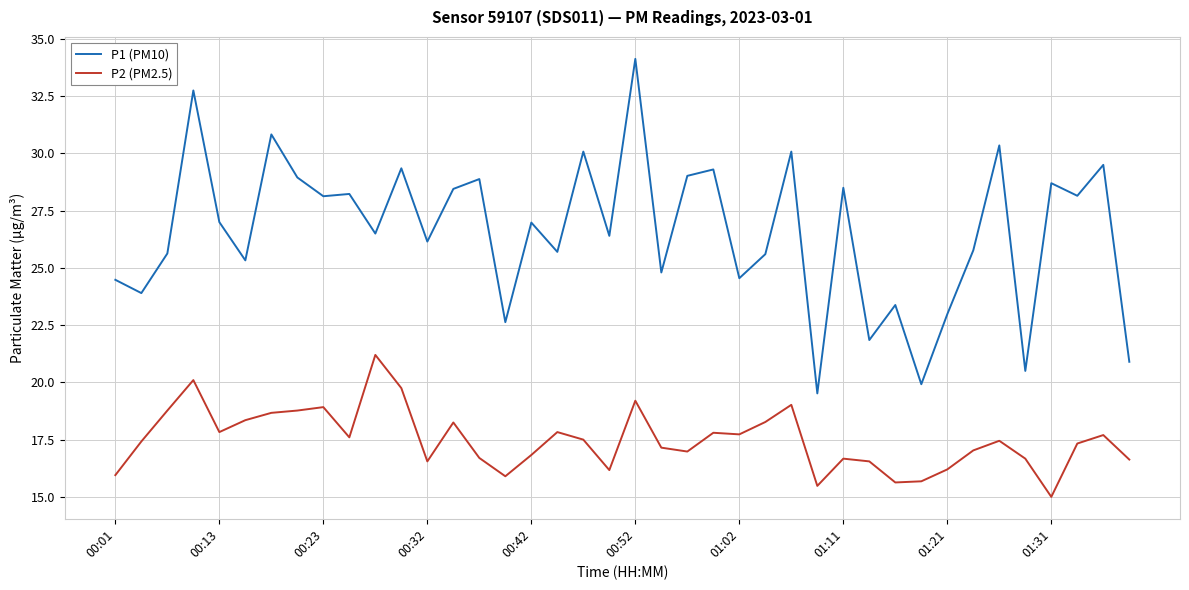

What is the maximum value shown in the chart?

34.1